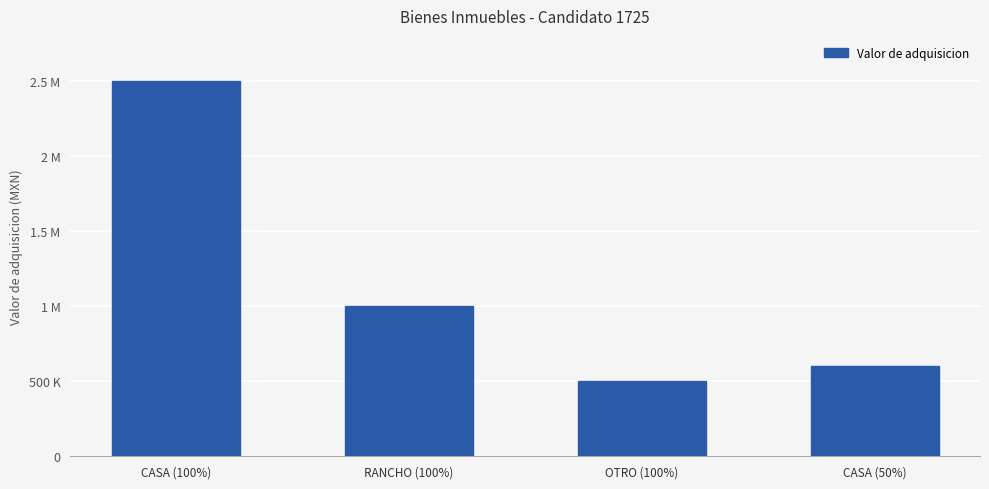

Approximately how many times larger is the value at RANCHO (100%) compared to CASA (50%)?

1.7